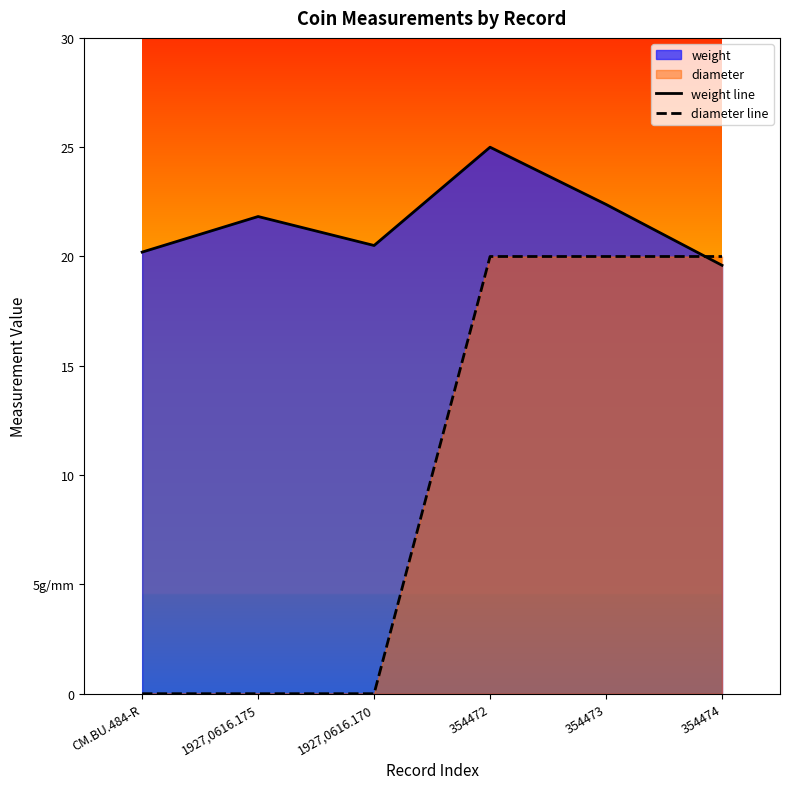

True or false: diameter line and weight line intersect in this chart.

True